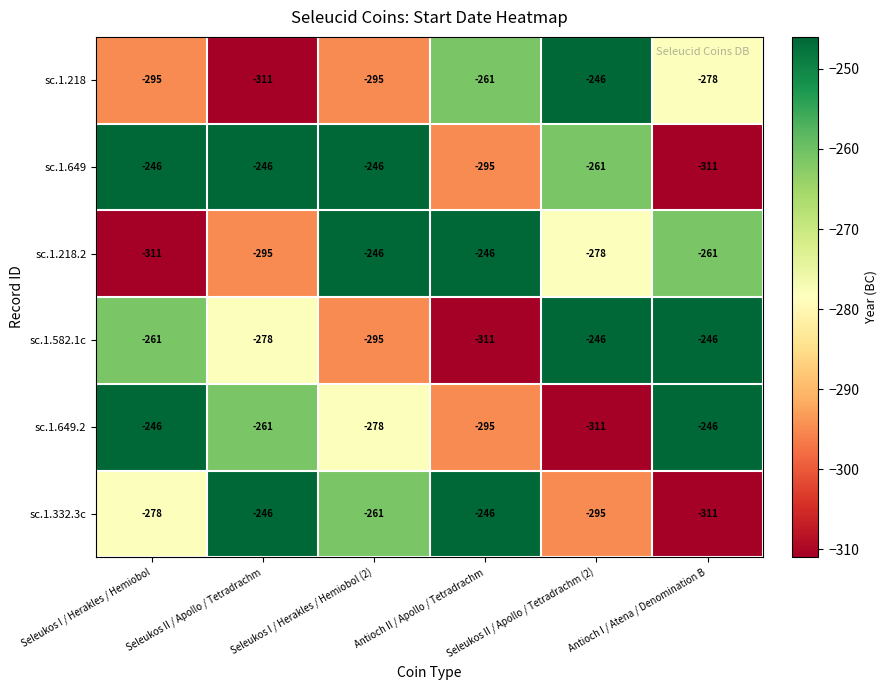

What is the difference between the highest and lowest values at Antioch I / Atena / Denomination B?

65